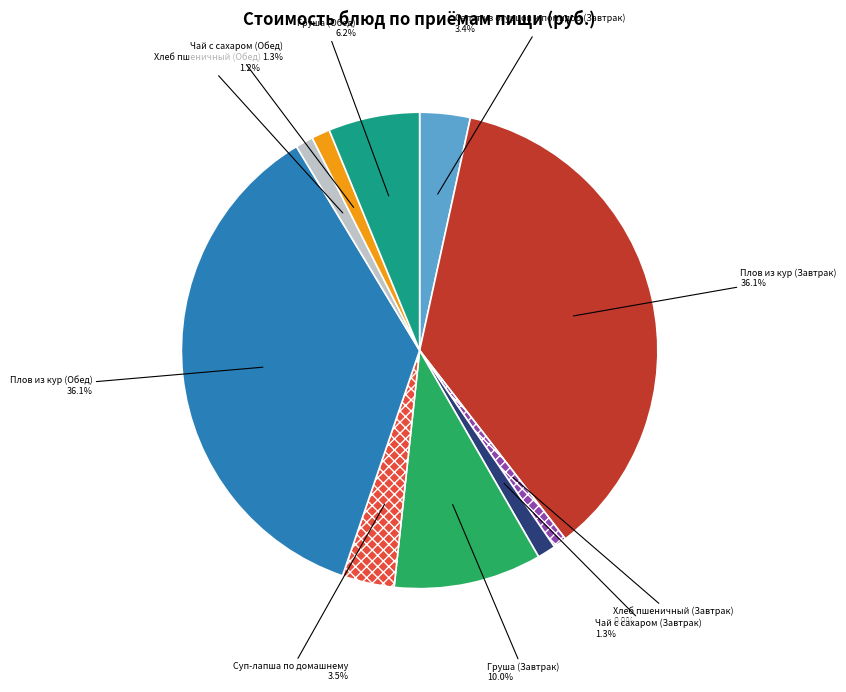

What is the total percentage of Плов из кур (Завтрак) and Хлеб пшеничный (Обед)?

37.3%